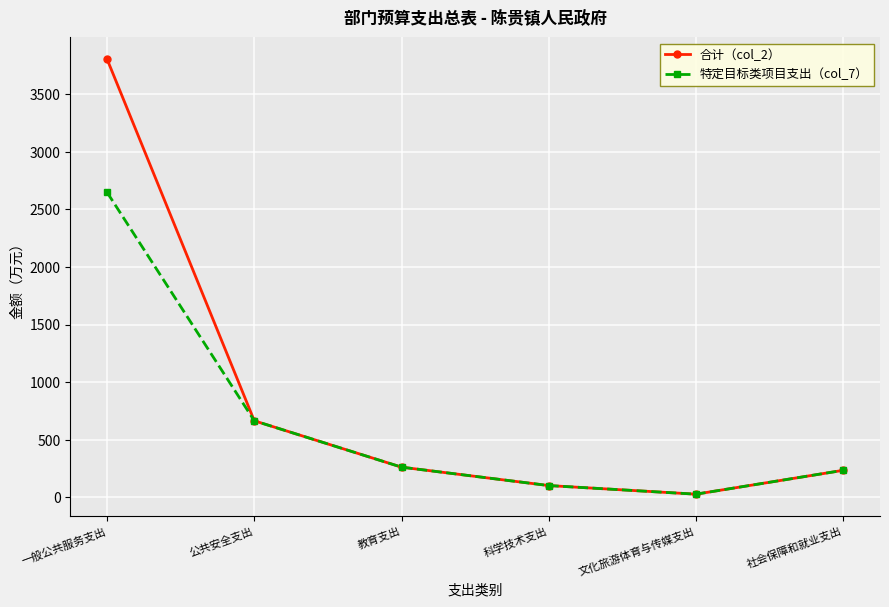

Reading left to right, transcribe all the data shown in this chart.

合计（col_2）: 一般公共服务支出=3806.4	公共安全支出=663.0	教育支出=260.0	科学技术支出=100.0	文化旅游体育与传媒支出=25.1	社会保障和就业支出=232.5
特定目标类项目支出（col_7）: 一般公共服务支出=2648.8	公共安全支出=663.0	教育支出=260.0	科学技术支出=100.0	文化旅游体育与传媒支出=25.1	社会保障和就业支出=232.5